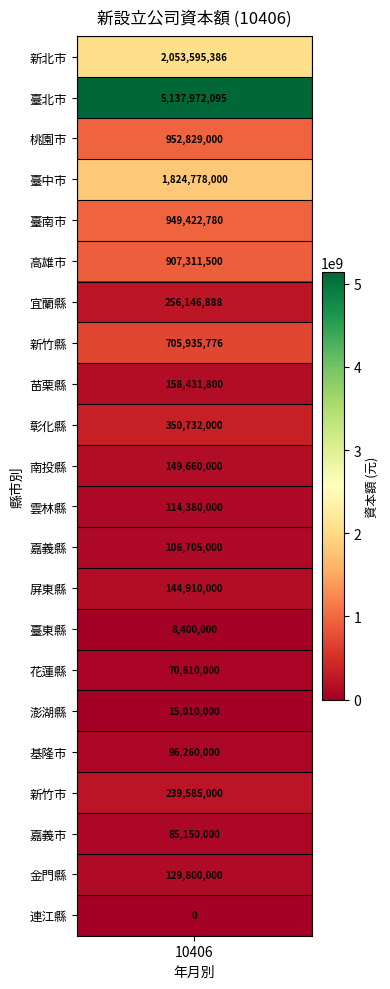

What is the approximate value at 16, to the nearest 10?

15010000